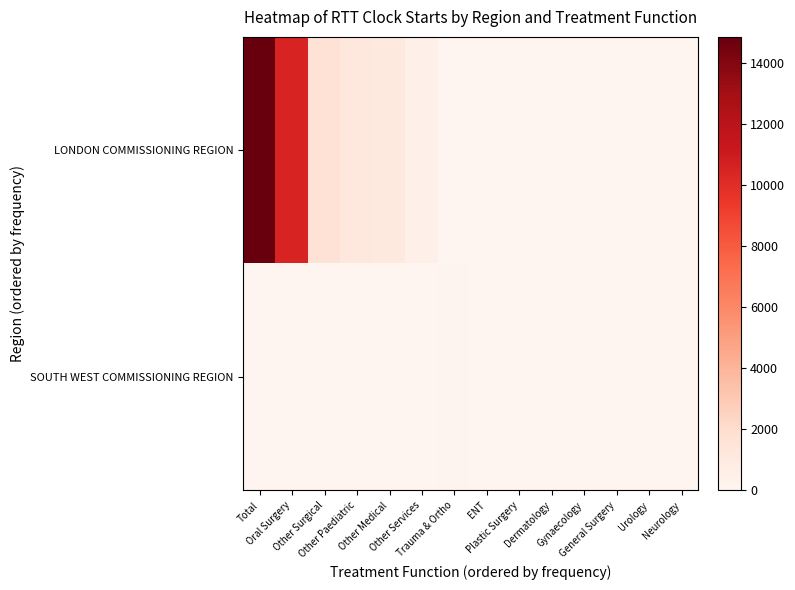

Reading left to right, list all the values displayed in this chart.

LONDON COMMISSIONING REGION: Total=14849	Oral Surgery=10447	Other Surgical=1672	Other Paediatric=1116	Other Medical=1091	Other Services=501	Trauma & Ortho=0	ENT=10	Plastic Surgery=4	Dermatology=2	Gynaecology=2	General Surgery=1	Urology=1	Neurology=1
SOUTH WEST COMMISSIONING REGION: Total=0	Oral Surgery=0	Other Surgical=0	Other Paediatric=0	Other Medical=0	Other Services=0	Trauma & Ortho=91	ENT=0	Plastic Surgery=0	Dermatology=0	Gynaecology=0	General Surgery=1	Urology=0	Neurology=0